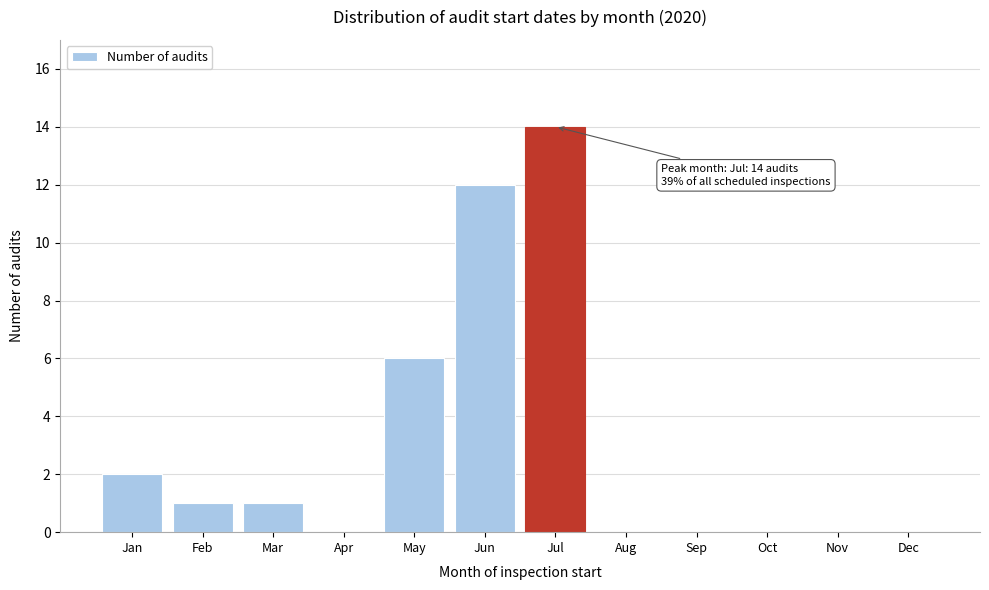

Reading right to left, list all the values displayed in this chart.

Dec=0	Nov=0	Oct=0	Sep=0	Aug=0	Jul=14	Jun=12	May=6	Apr=0	Mar=1	Feb=1	Jan=2